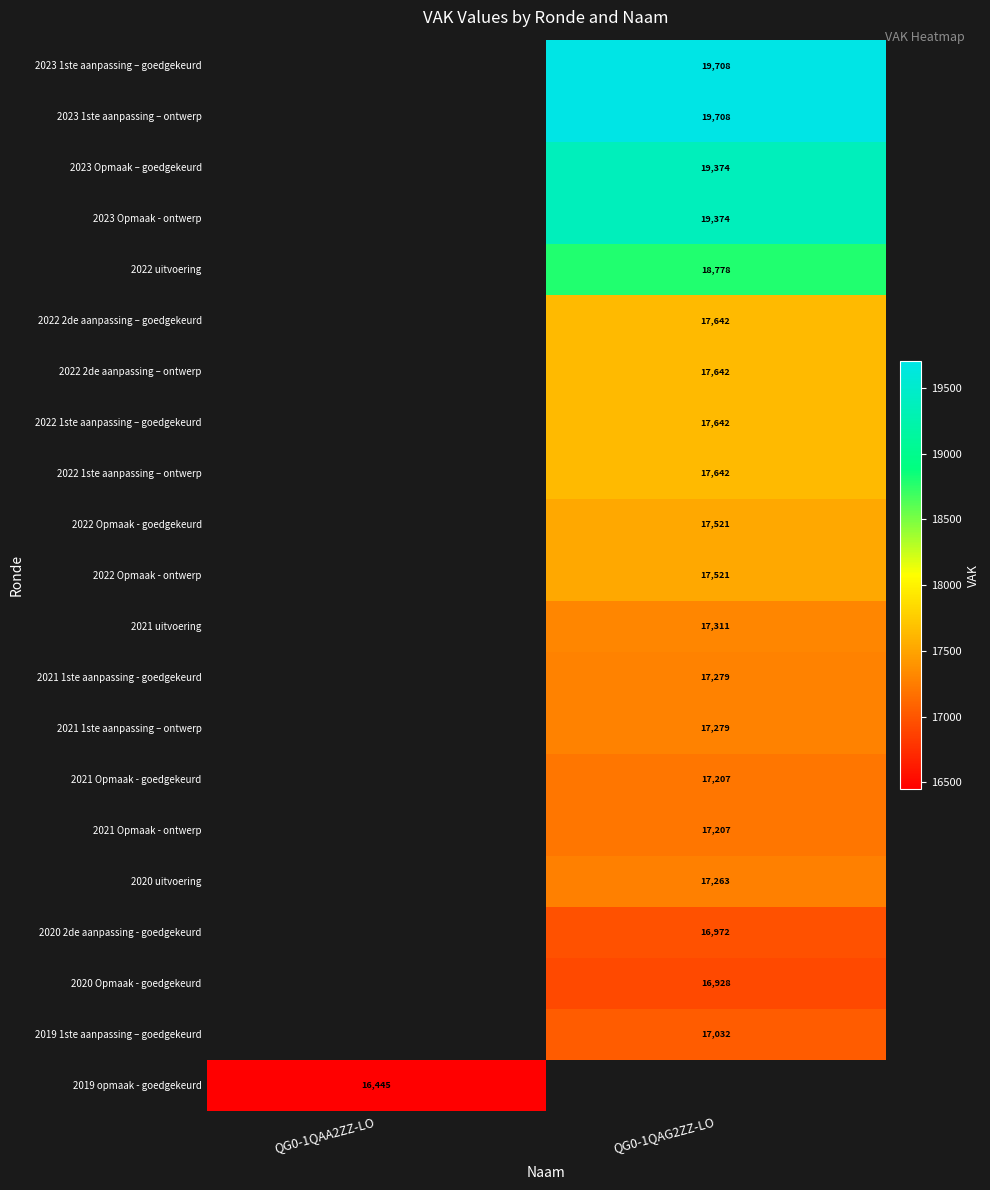

True or false: 2023 1ste aanpassing – goedgekeurd has a value of 19708 at QG0-1QAG2ZZ-LO.

True